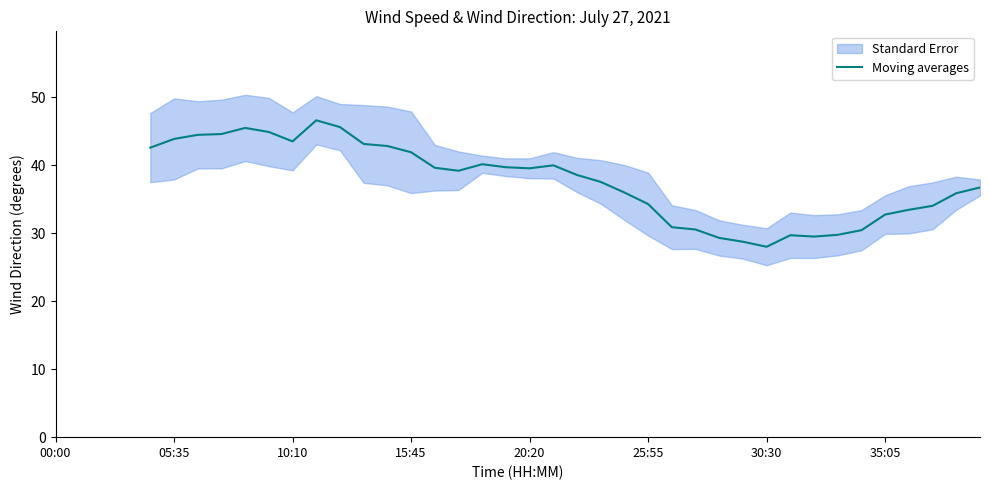

What position from the left is 14?

15